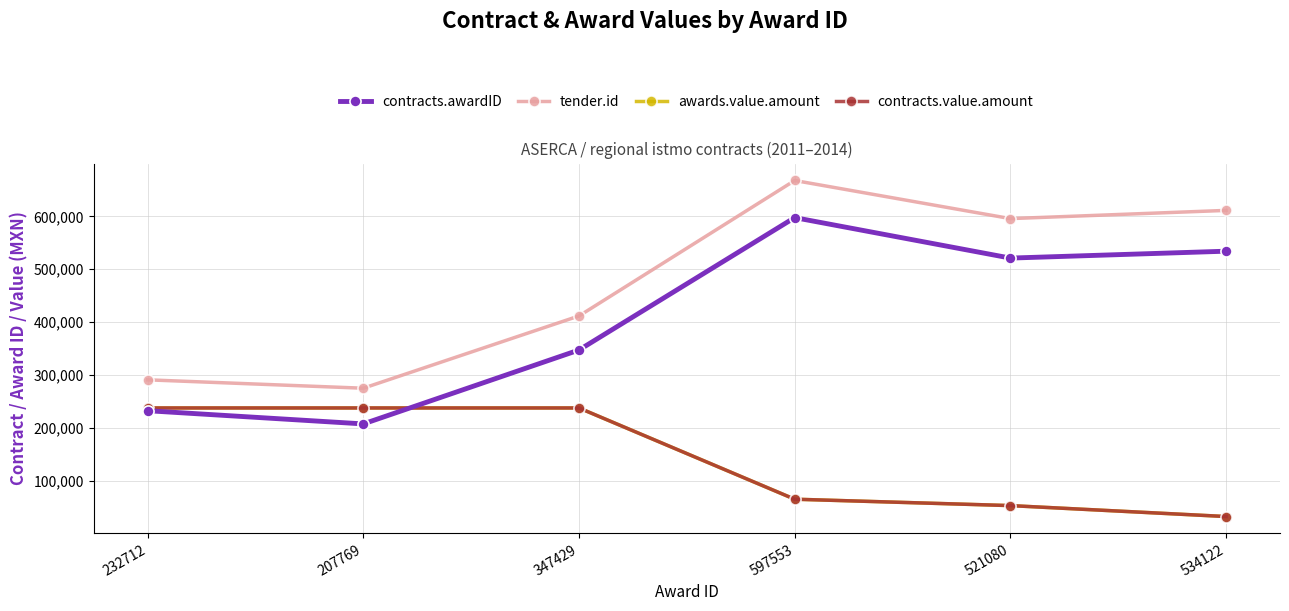

The value of awards.value.amount at 207769 is 357396.6. True or false?

False